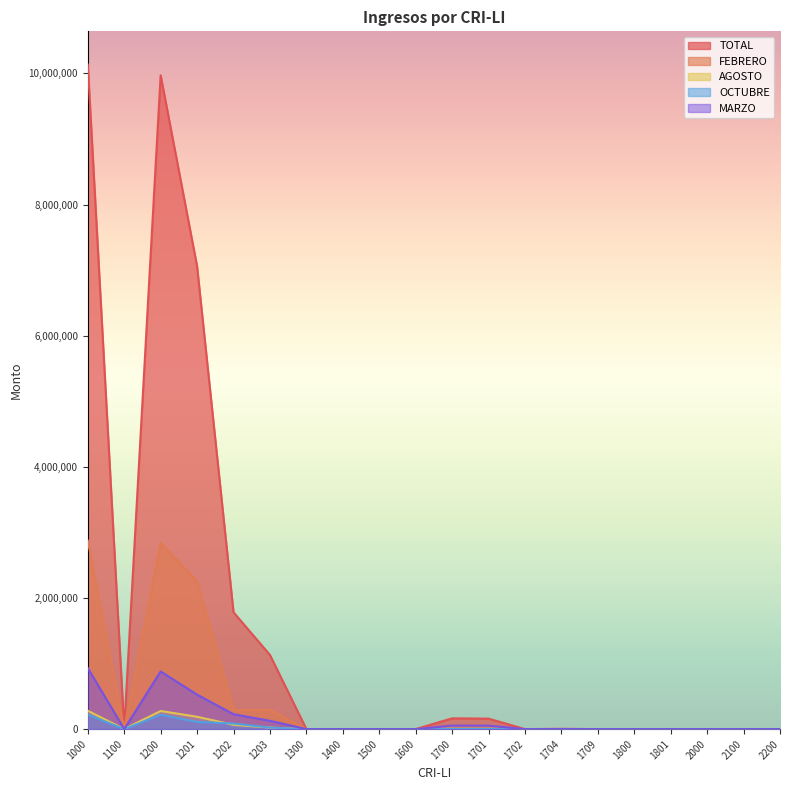

Is the value of OCTUBRE at 1000 greater than the value of FEBRERO at 2000?

Yes